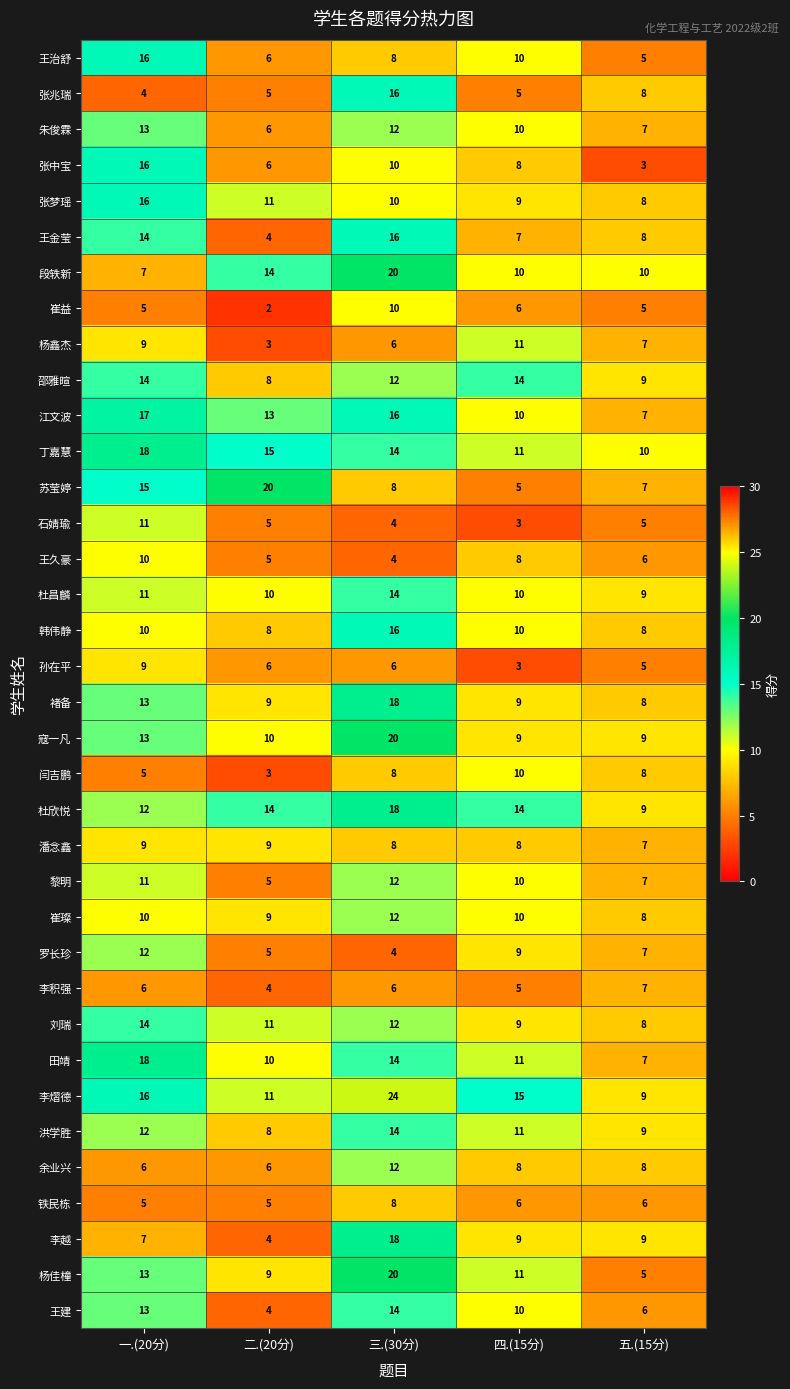

Which label corresponds to the smallest value in the chart?

二.(20分)